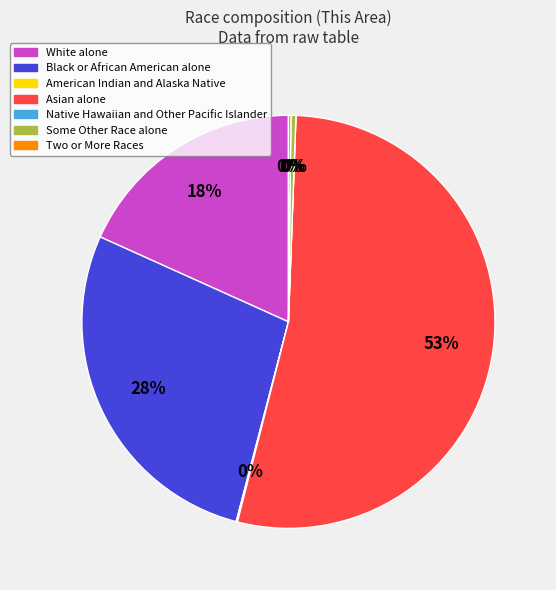

To the nearest percent, what percentage of the pie is Black or African American alone?

28%